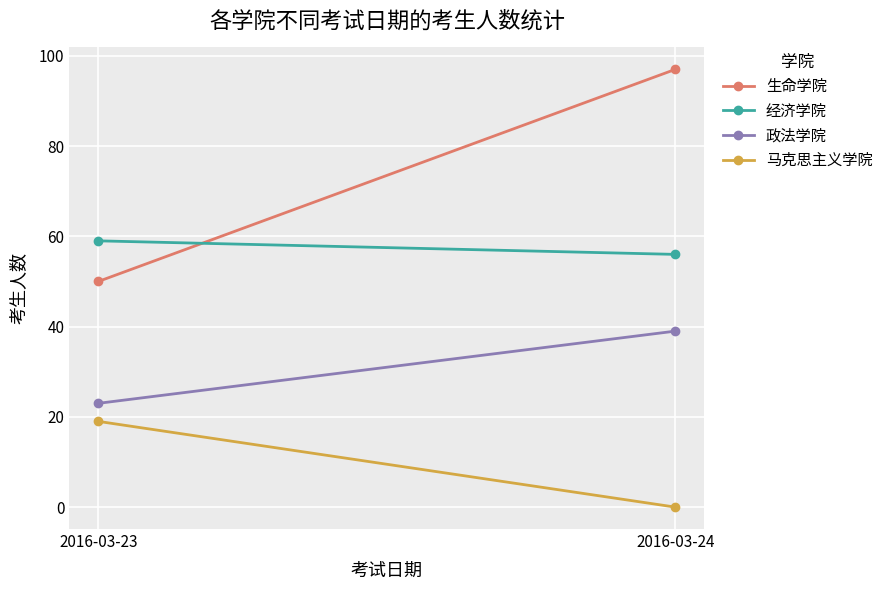

Reading right to left, transcribe all the data shown in this chart.

生命学院: 97	50
经济学院: 56	59
政法学院: 39	23
马克思主义学院: 0	19